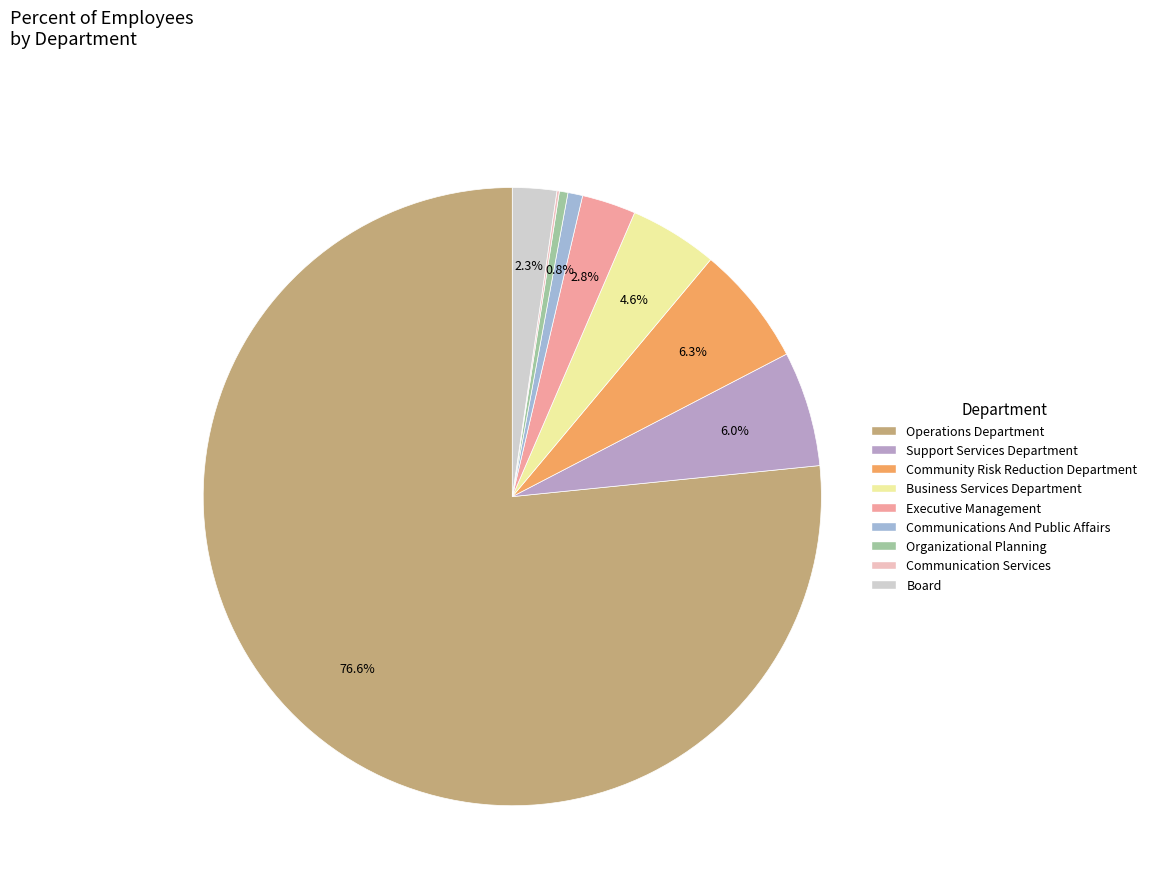

How many slices are in this pie chart?

9